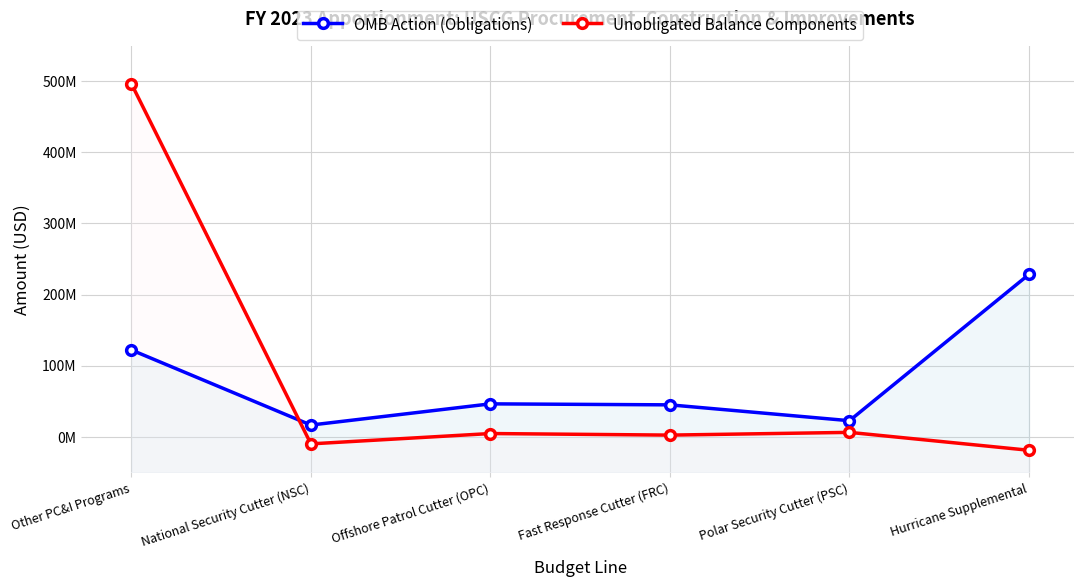

What is the difference between the Unobligated Balance Components values at Hurricane Supplemental and Polar Security Cutter (PSC)?

25161369